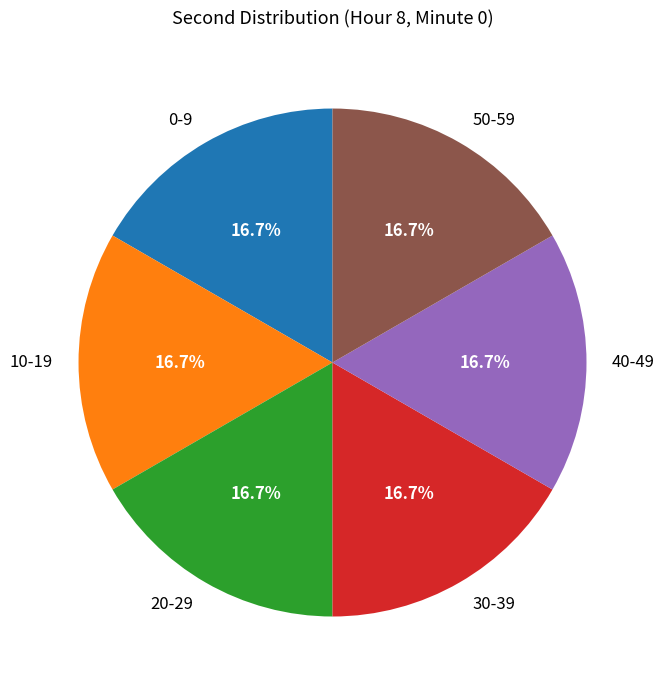

What percentage do 20-29 and 30-39 together represent?

33.3%